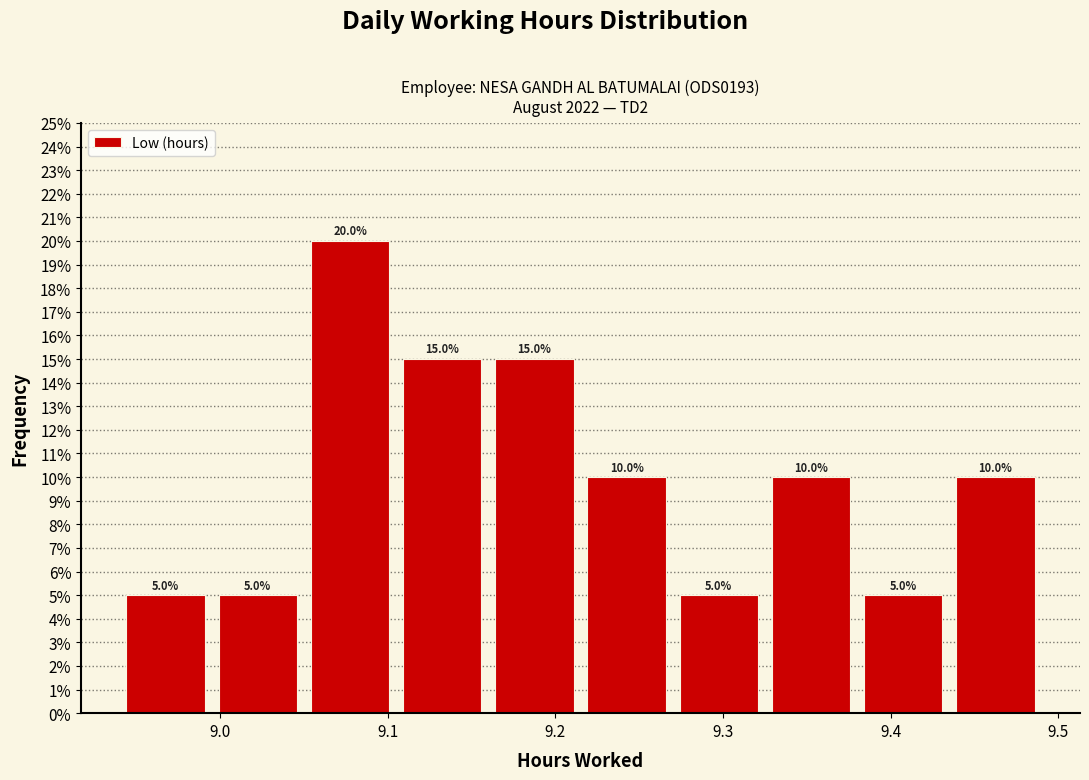

Reading left to right, transcribe this chart: for each bar, give the range it covers on the x-axis and its height. The bar edges are not printed on the chart, so give them approximately, as read against the axis.

8.940 to 8.995: 5.0
8.995 to 9.050: 5.0
9.050 to 9.105: 20.0
9.105 to 9.160: 15.0
9.160 to 9.215: 15.0
9.215 to 9.270: 10.0
9.270 to 9.325: 5.0
9.325 to 9.380: 10.0
9.380 to 9.435: 5.0
9.435 to 9.490: 10.0